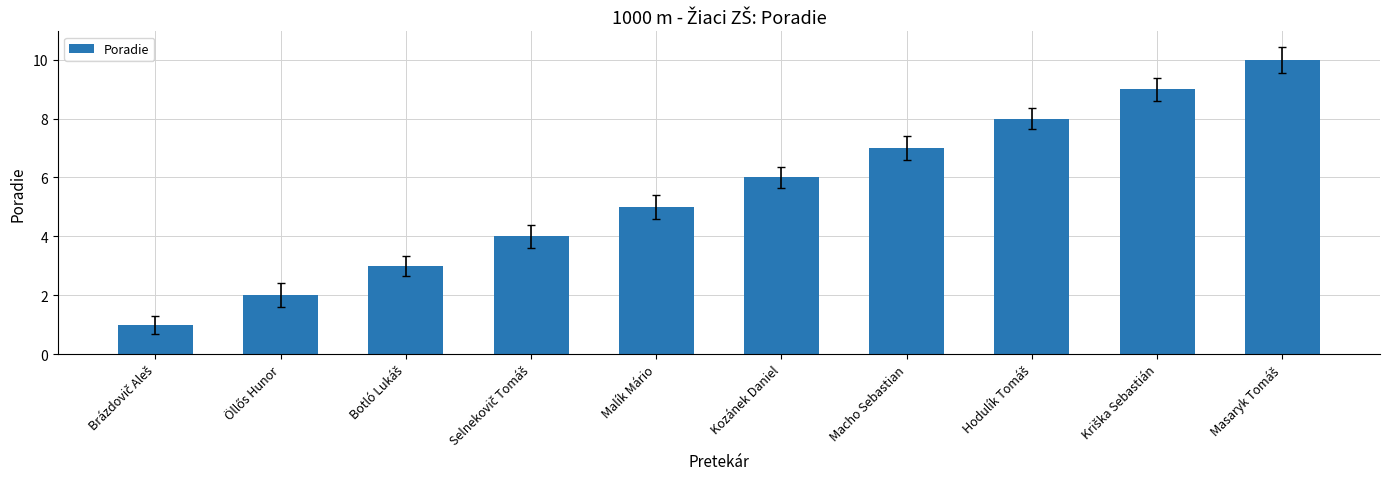

What is the sum of all values?

55